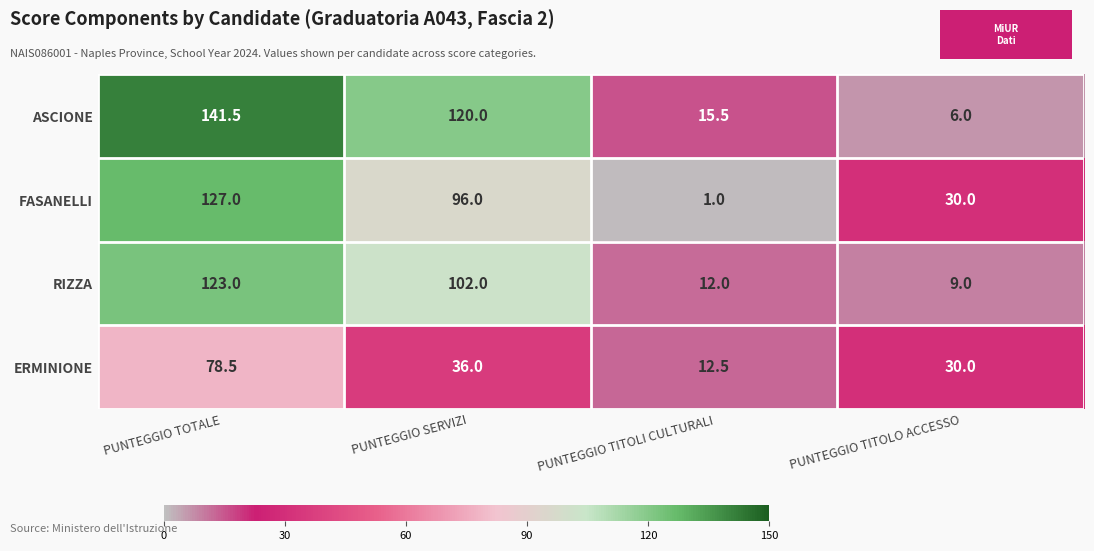

What is the difference between the FASANELLI values at PUNTEGGIO TITOLO ACCESSO and PUNTEGGIO SERVIZI?

66.0